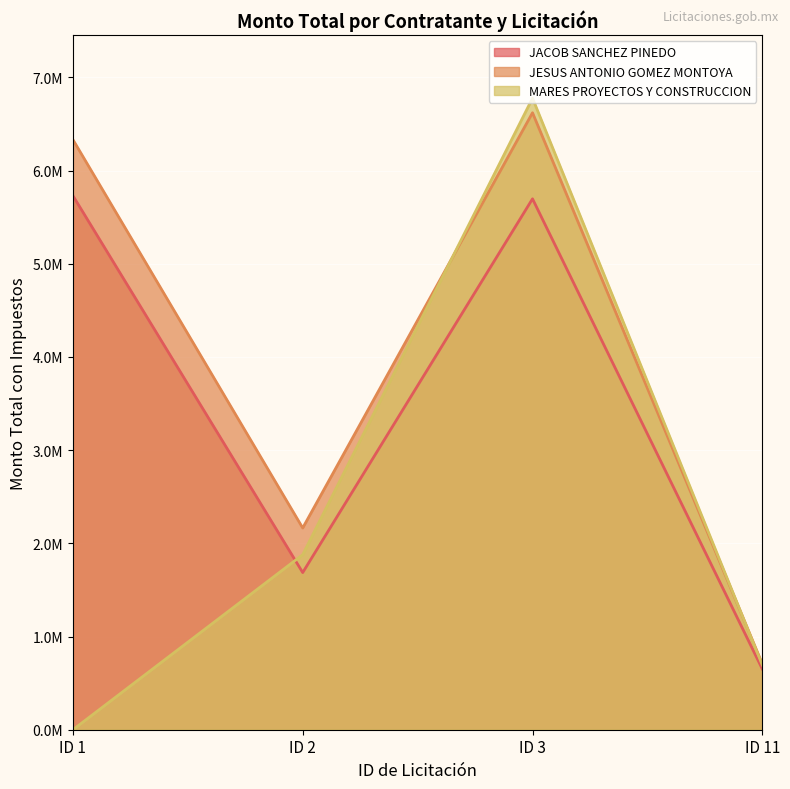

Does the chart display data point markers on the line(s)?

No